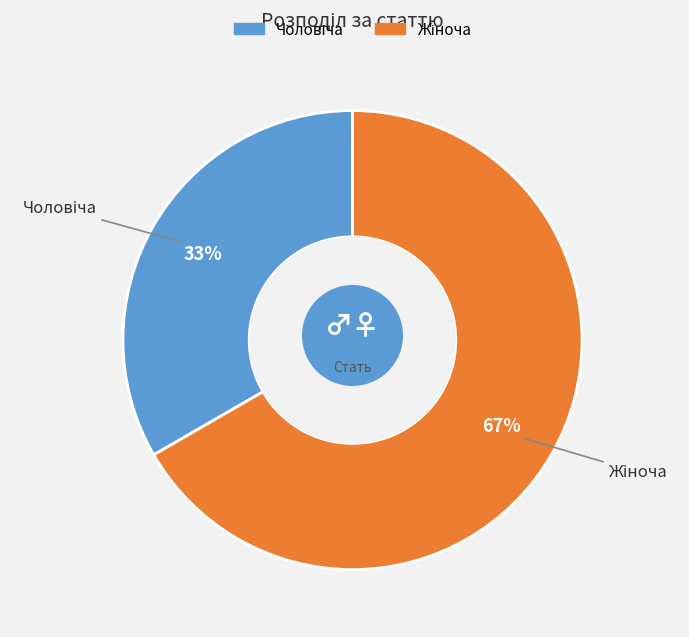

To the nearest percent, what is the average slice percentage?

50%